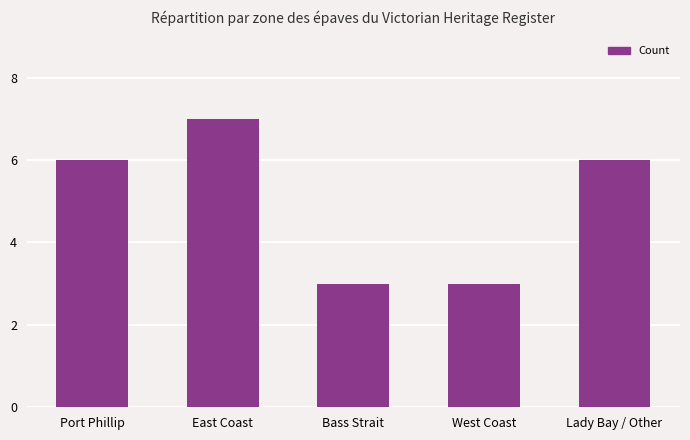

Count the values in the range 3 to 6.

4